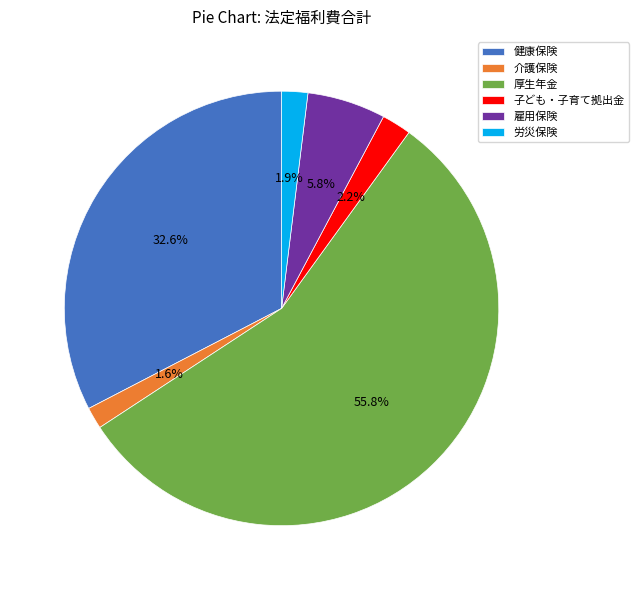

True or false: 子ども・子育て拠出金 accounts for 2% of the total.

True